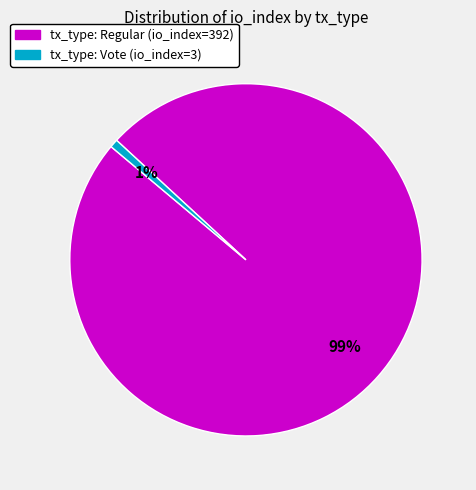

Does any single category account for the majority?

Yes